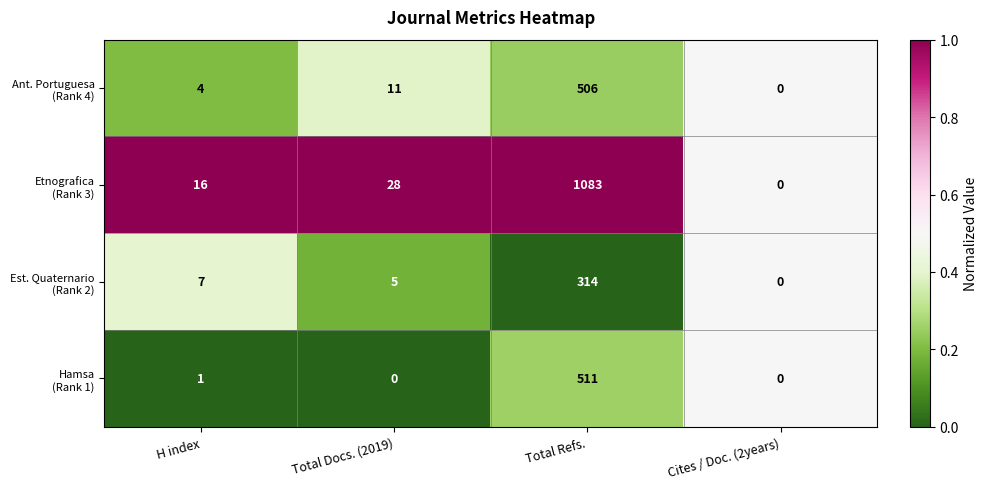

What is the difference between the highest and lowest values at H index?

15